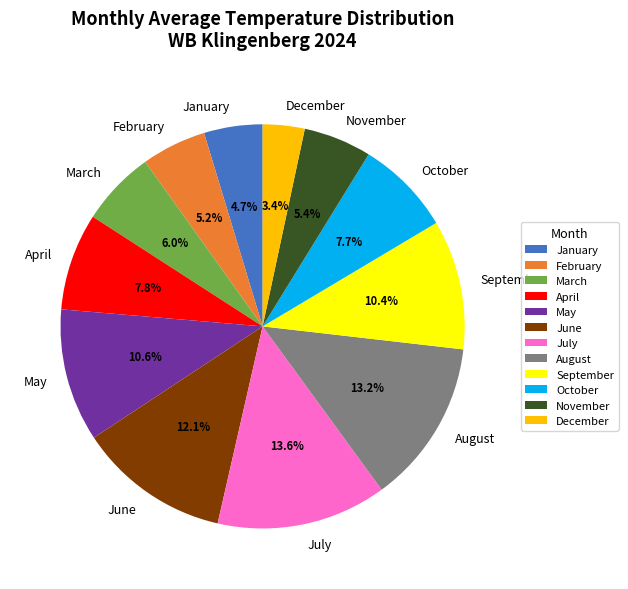

Count the number of slices in the pie.

12